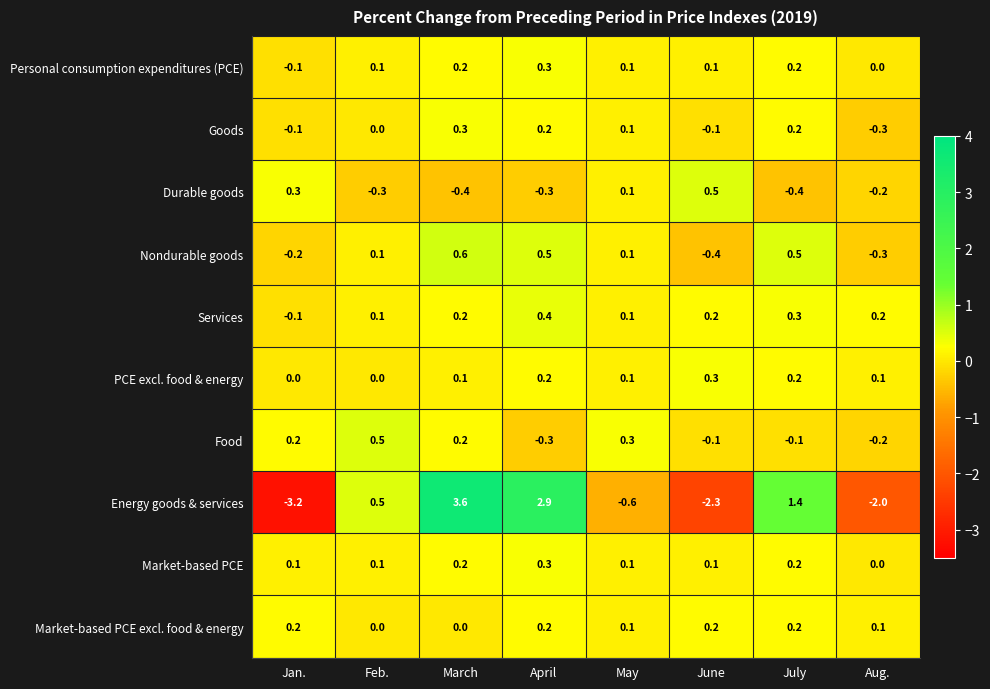

What is the sum of the Nondurable goods values at Jan. and June?

-0.6